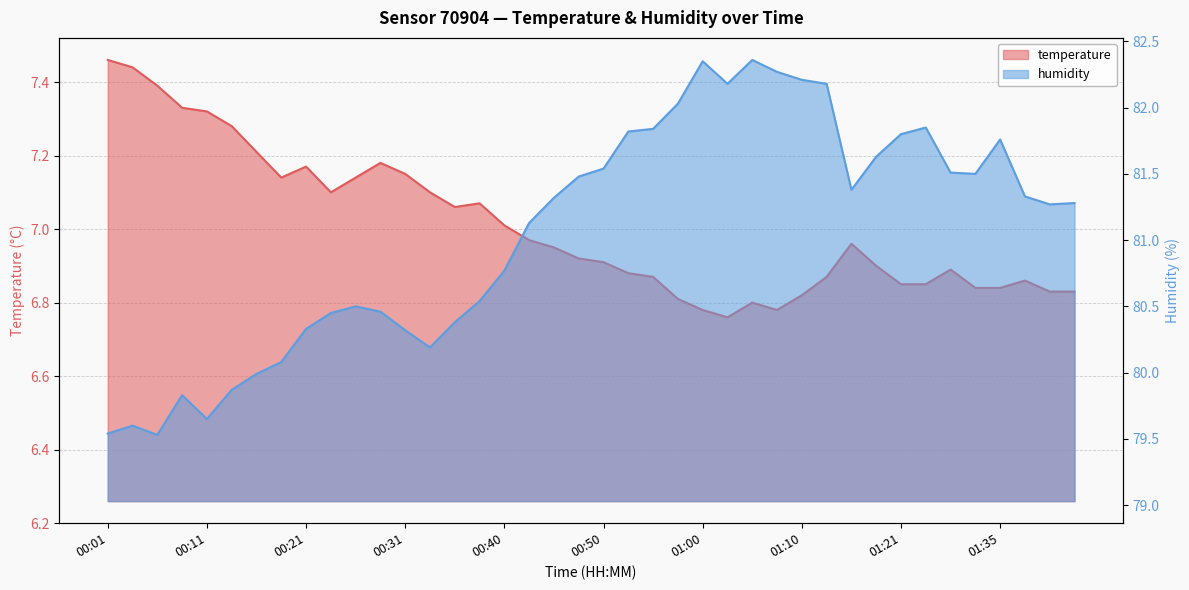

What is the value of the humidity point at the 3rd from the left?

79.5